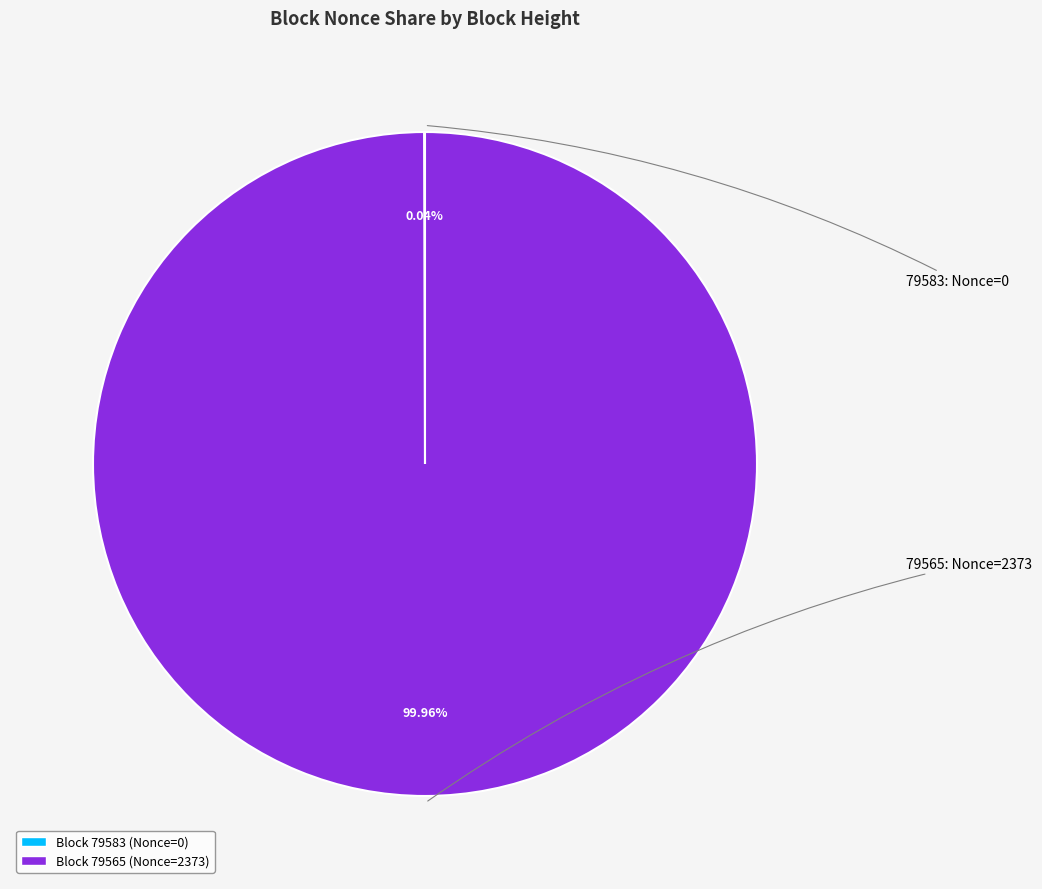

Is there a majority slice in this chart?

Yes